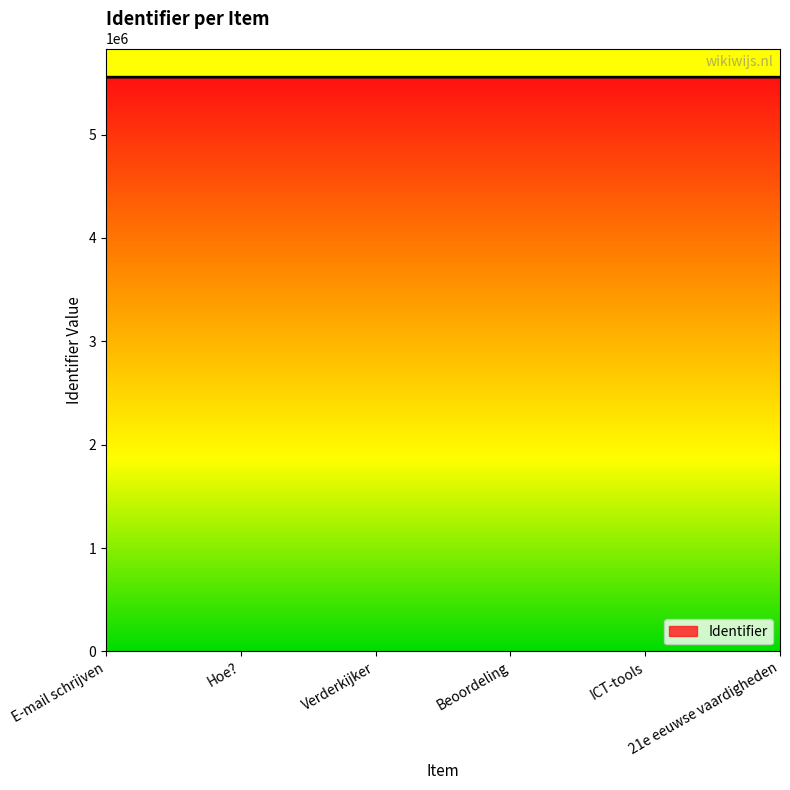

What is the change in value from E-mail schrijven to Hoe??

+2